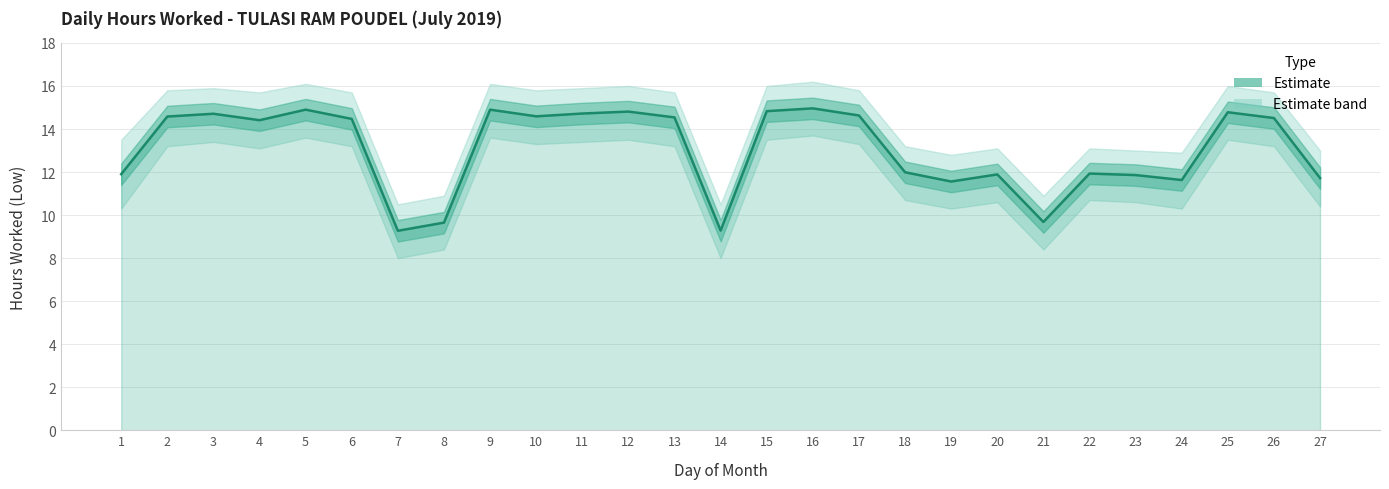

What is the minimum value shown in the chart?

9.3